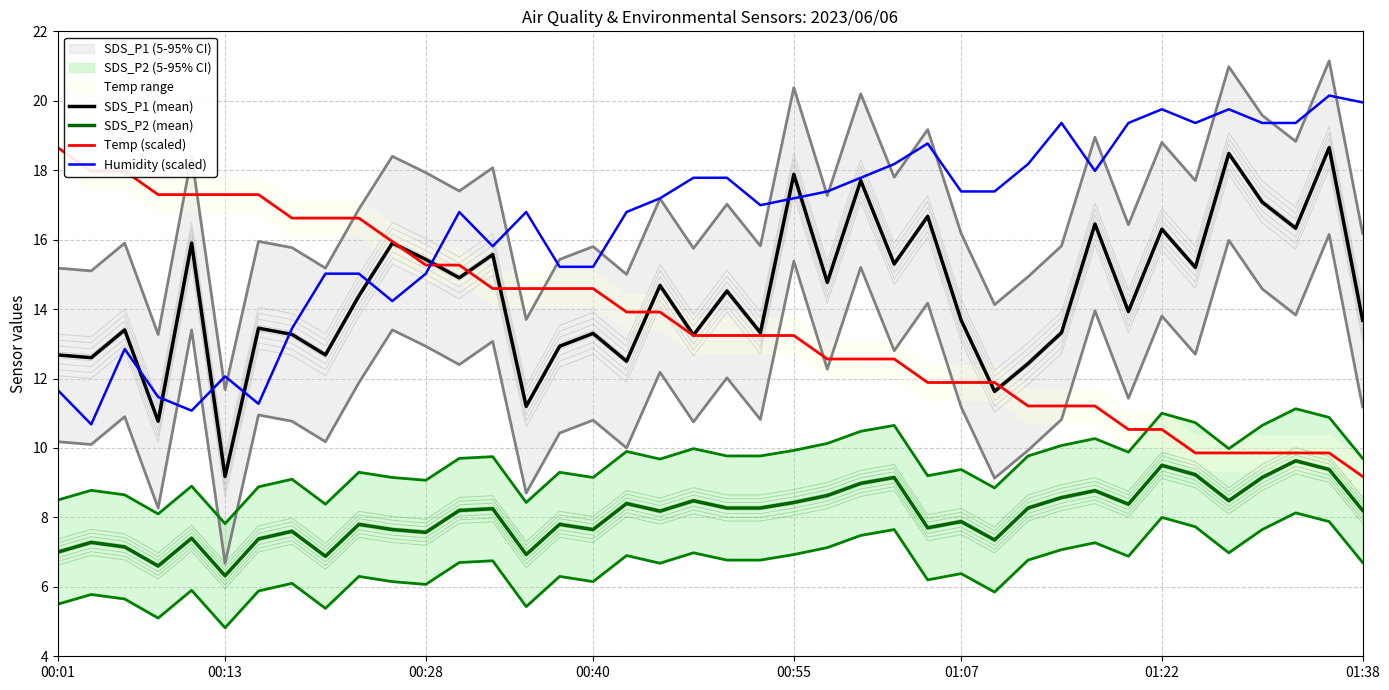

What is the difference between the highest and lowest values at 30?

10.8